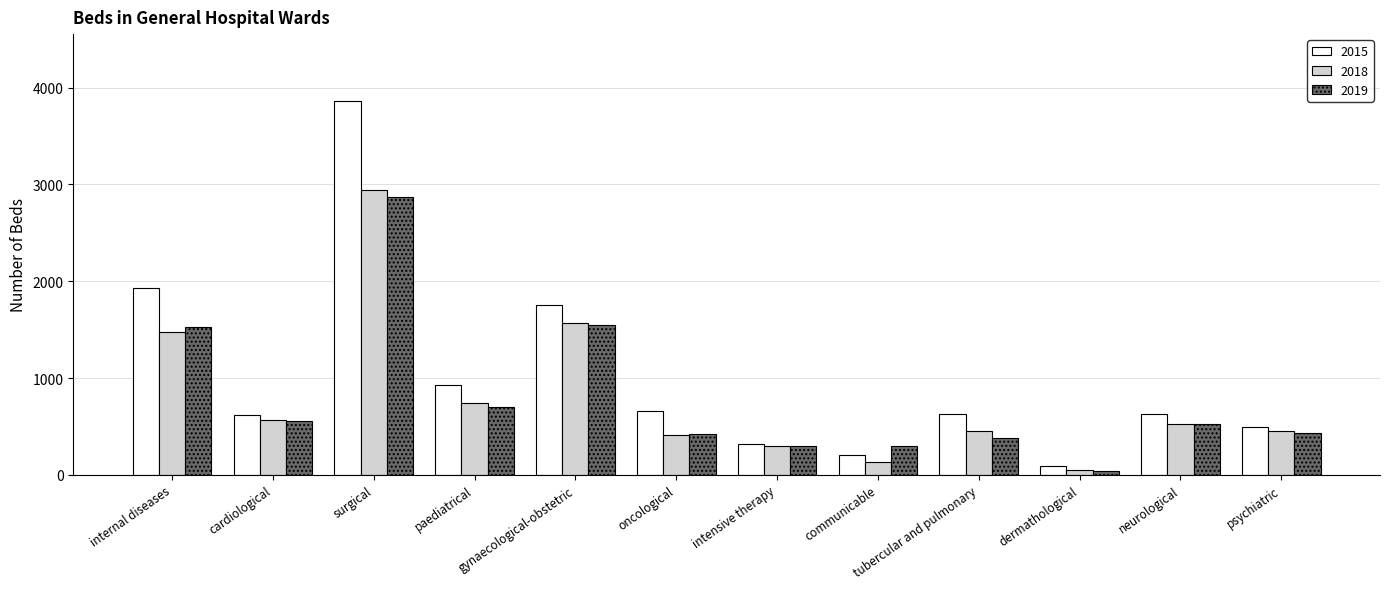

Is it true that 2018 equals 1472 at internal diseases?

True